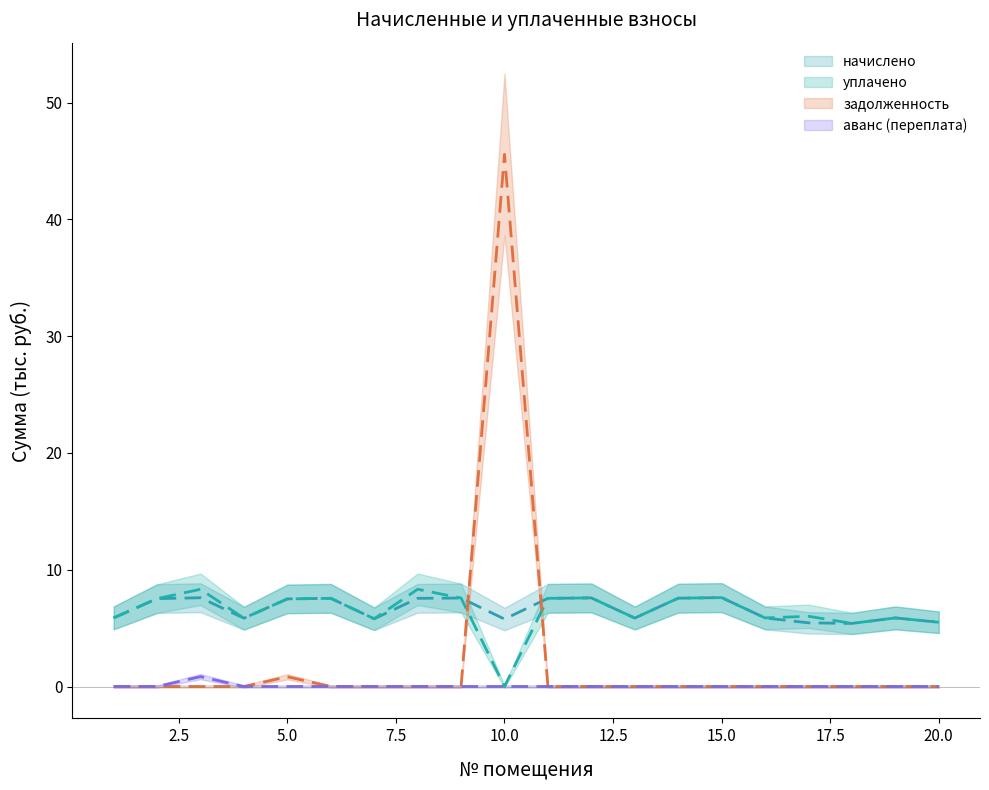

Which series has the widest spread of values?

задолженность